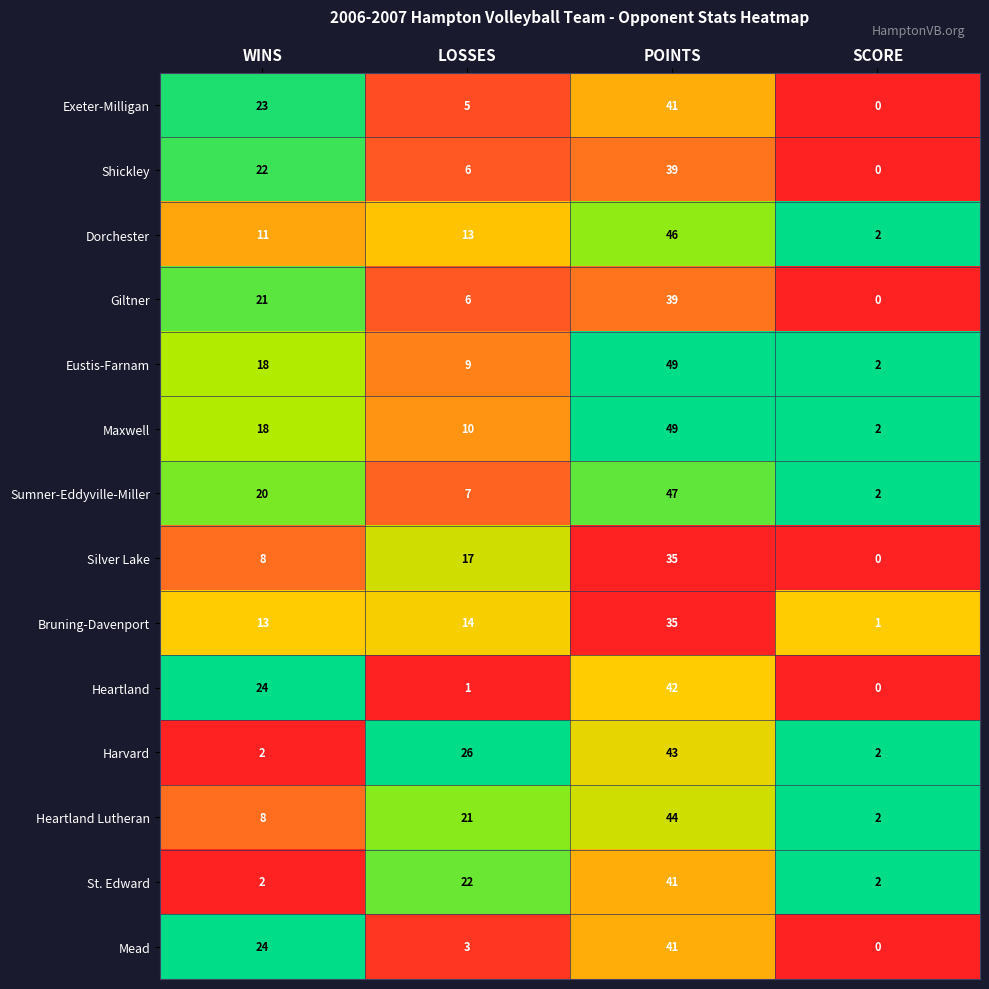

Between WINS and LOSSES, which series saw the biggest shift?

Harvard